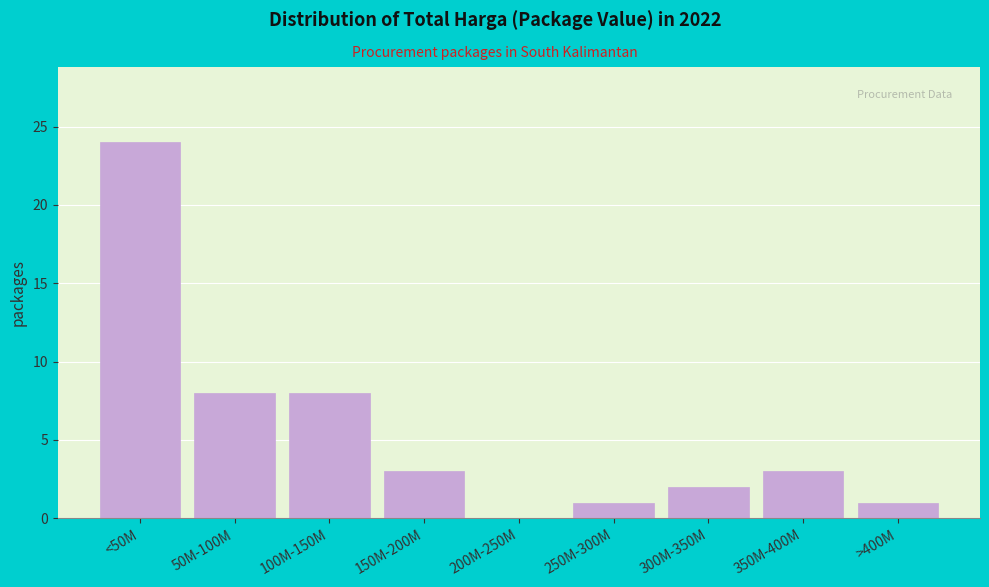

Reading left to right, what are all the values shown in this chart?

<50M=24	50M-100M=8	100M-150M=8	150M-200M=3	200M-250M=0	250M-300M=1	300M-350M=2	350M-400M=3	>400M=1